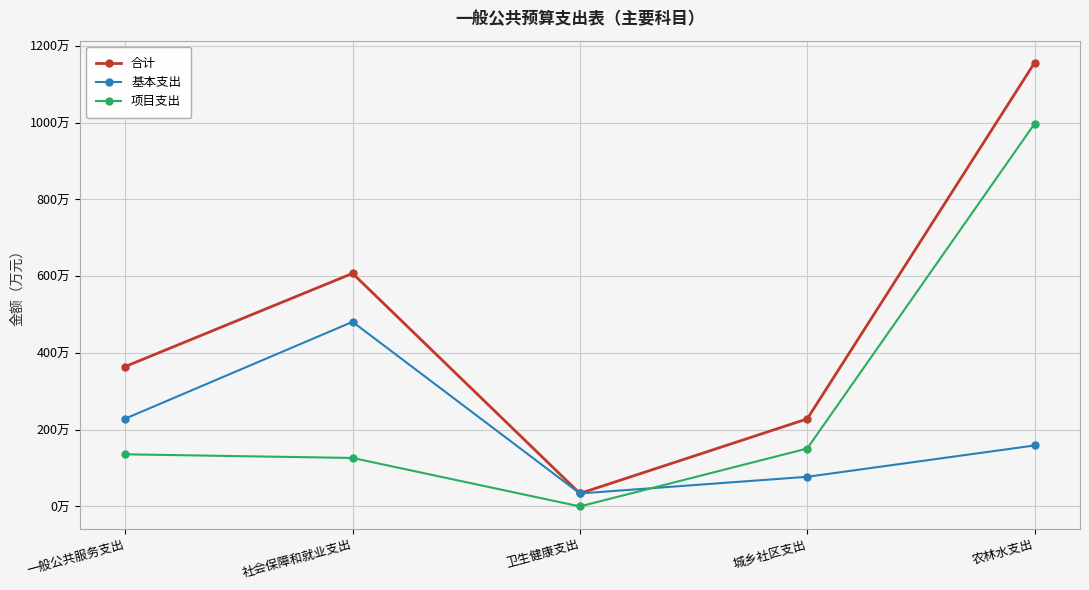

True or false: 基本支出 and 合计 intersect in this chart.

False